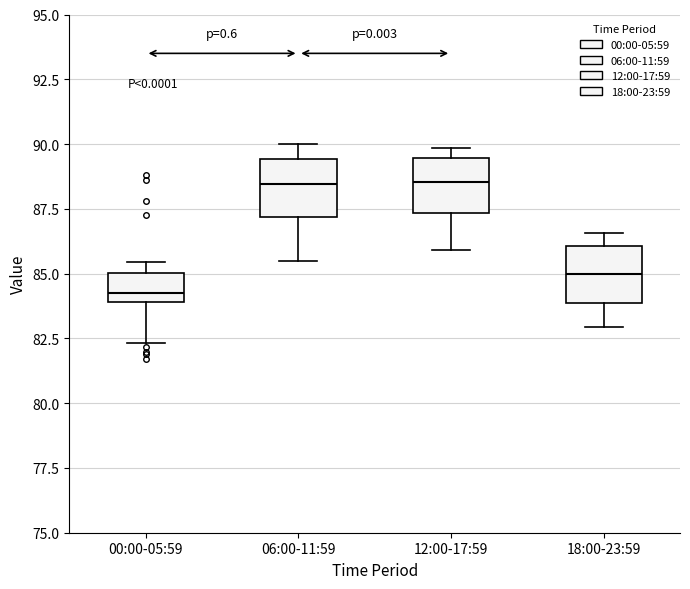

Where does the median line of the box for 00:00-05:59 sit on the y-axis? The values are not printed on the chart, so give them approximately, as read against the axis.

84.5